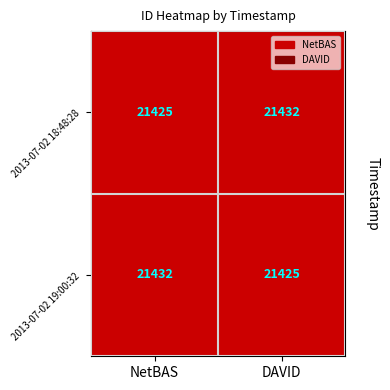

Count the number of data series in this chart.

2